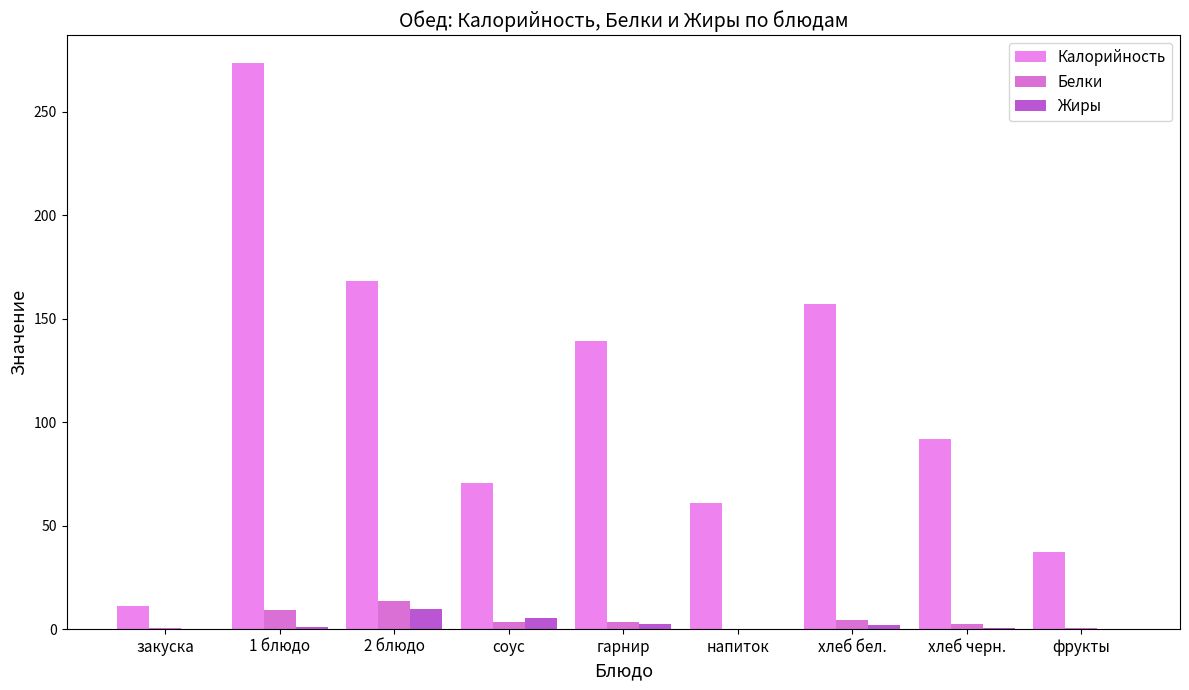

Reading left to right, transcribe all the data shown in this chart.

Калорийность: закуска=11.3	1 блюдо=273.4	2 блюдо=168.0	соус=70.8	гарнир=139.4	напиток=60.7	хлеб бел.=157.0	хлеб черн.=92.0	фрукты=37.0
Белки: закуска=0.7	1 блюдо=9.0	2 блюдо=13.5	соус=3.3	гарнир=3.2	напиток=0.1	хлеб бел.=4.5	хлеб черн.=2.4	фрукты=0.3
Жиры: закуска=0.1	1 блюдо=1.1	2 блюдо=9.5	соус=5.2	гарнир=2.4	напиток=0.0	хлеб бел.=1.7	хлеб черн.=0.4	фрукты=0.0